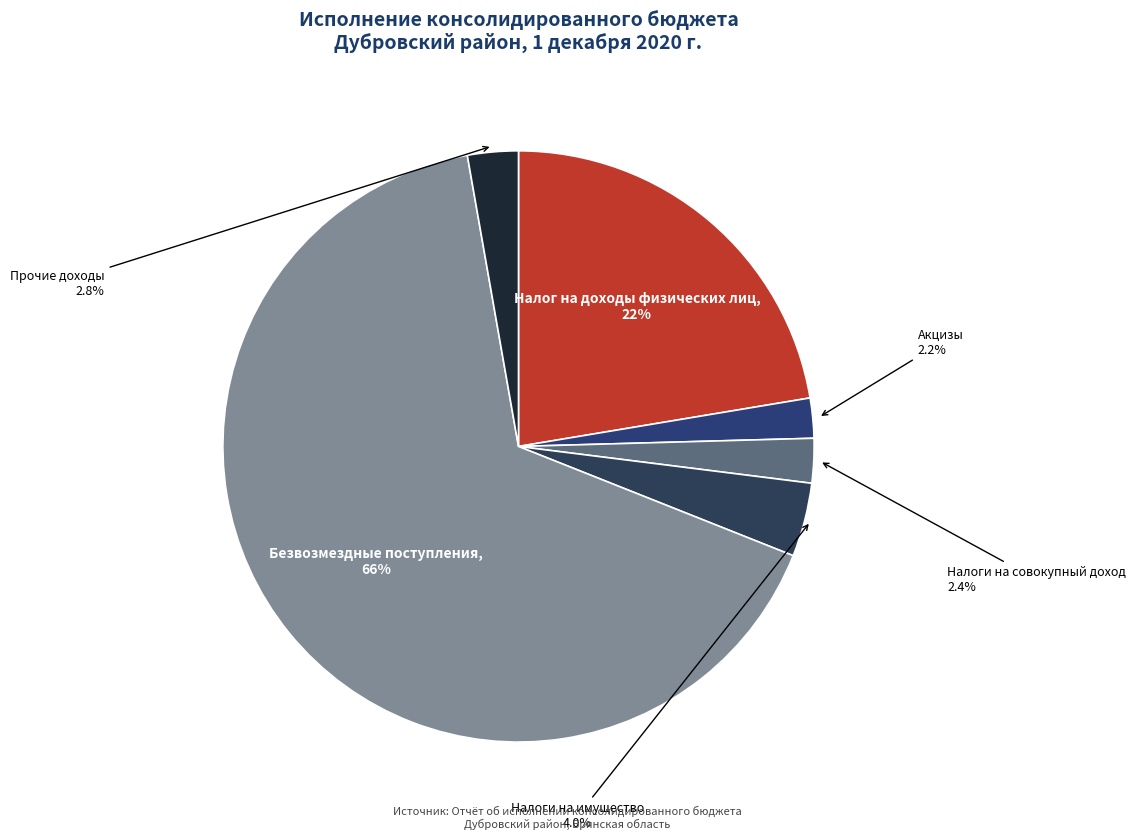

How many segments does this pie chart have?

6